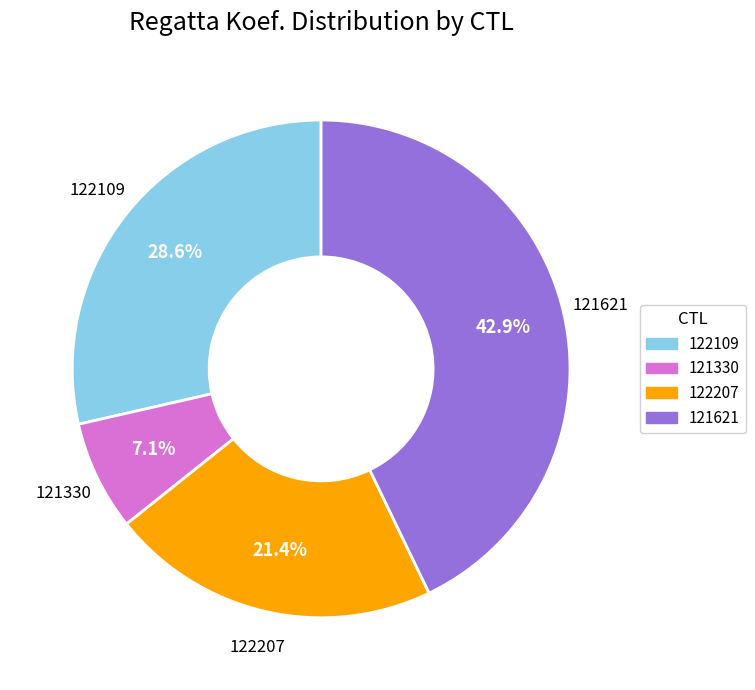

What percentage do 121330 and 122109 together represent?

35.7%